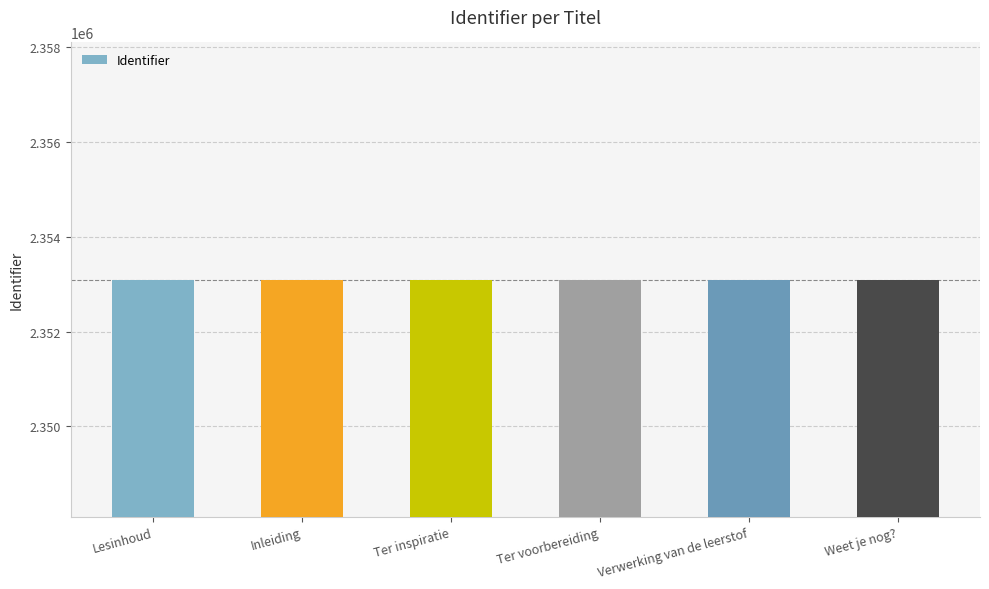

What position from the right is Ter voorbereiding?

3